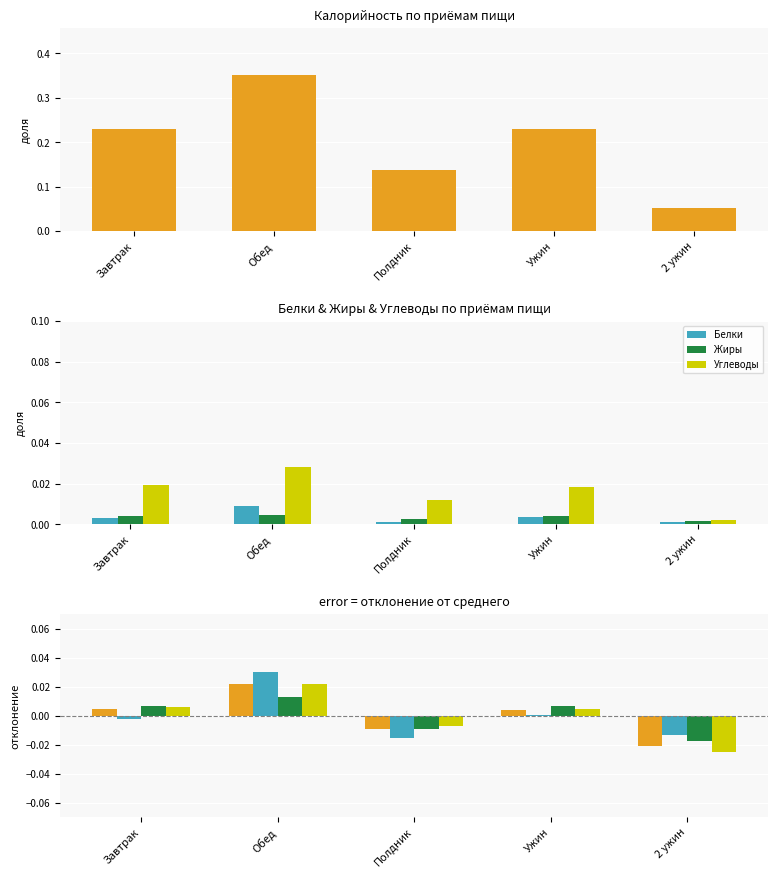

Count the number of data series in this chart.

4